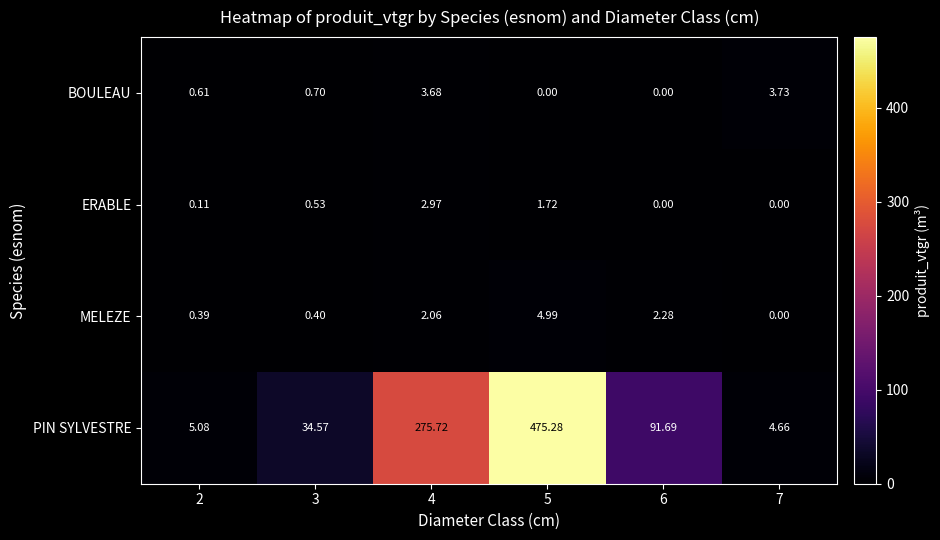

Count the number of categories in the chart.

6